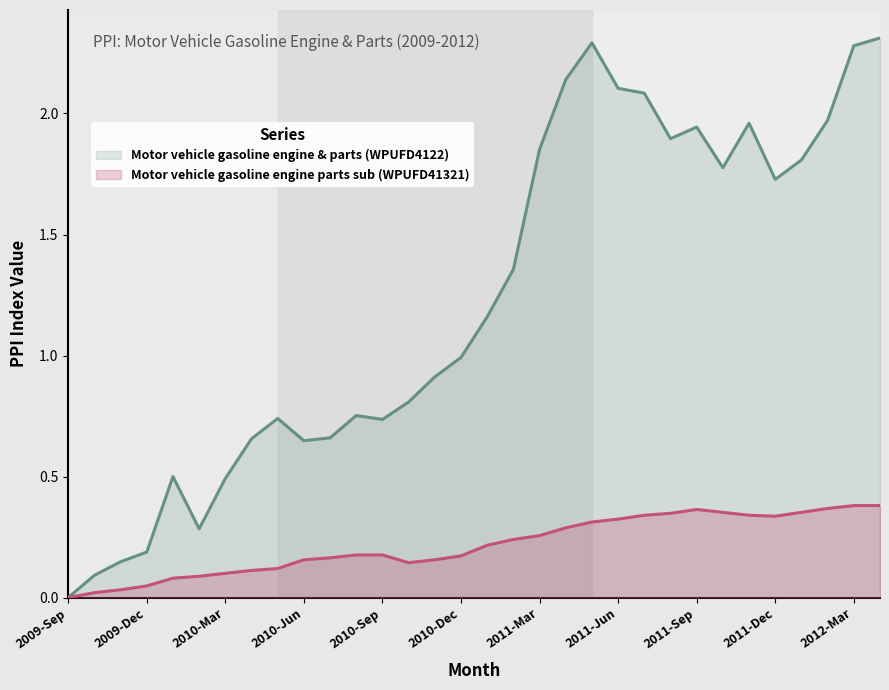

Is the value of Motor vehicle gasoline engine & parts (WPUFD4122) at 2011-Apr greater than the value of Motor vehicle gasoline engine parts sub (WPUFD41321) at 2012-Mar?

Yes